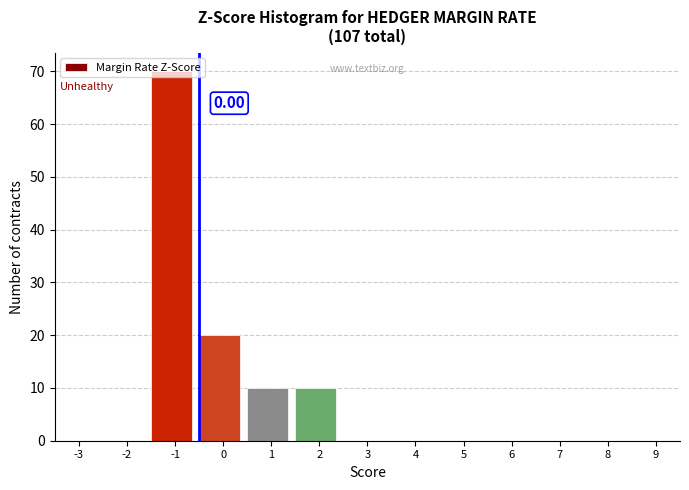

What is the change in value from -3 to 2?

+10